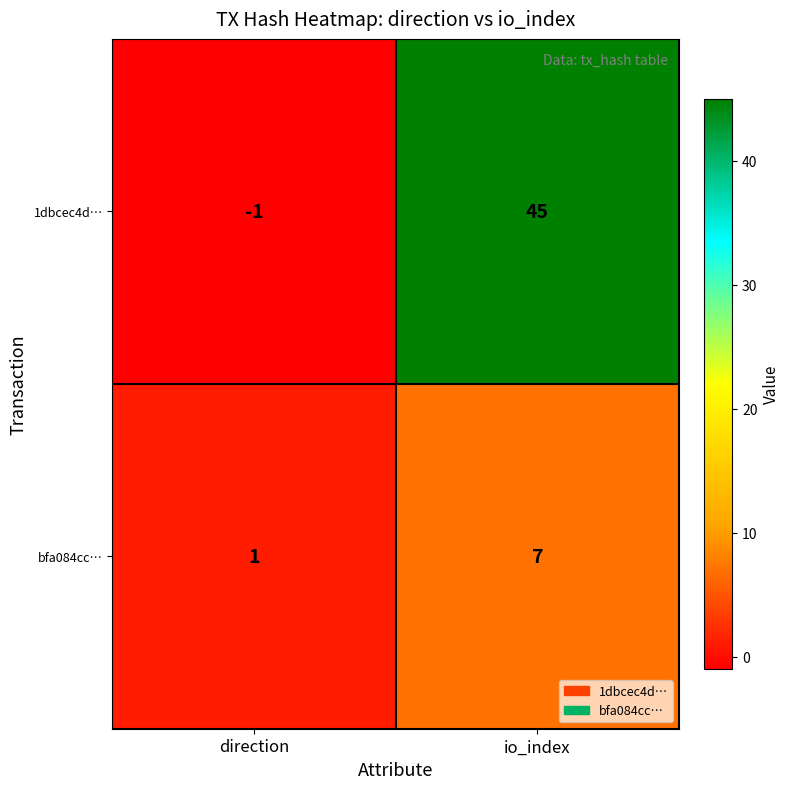

What is the approximate value of 1dbcec4d… at io_index?

45